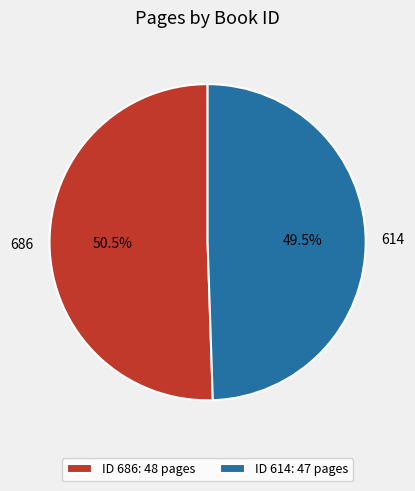

What is the ratio of the value at 686 to the value at 614?

1.0